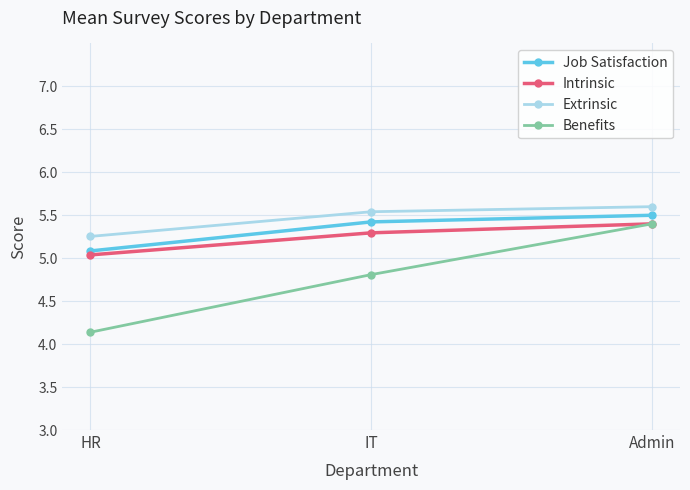

Is the value of Job Satisfaction at IT greater than the value of Intrinsic at IT?

Yes